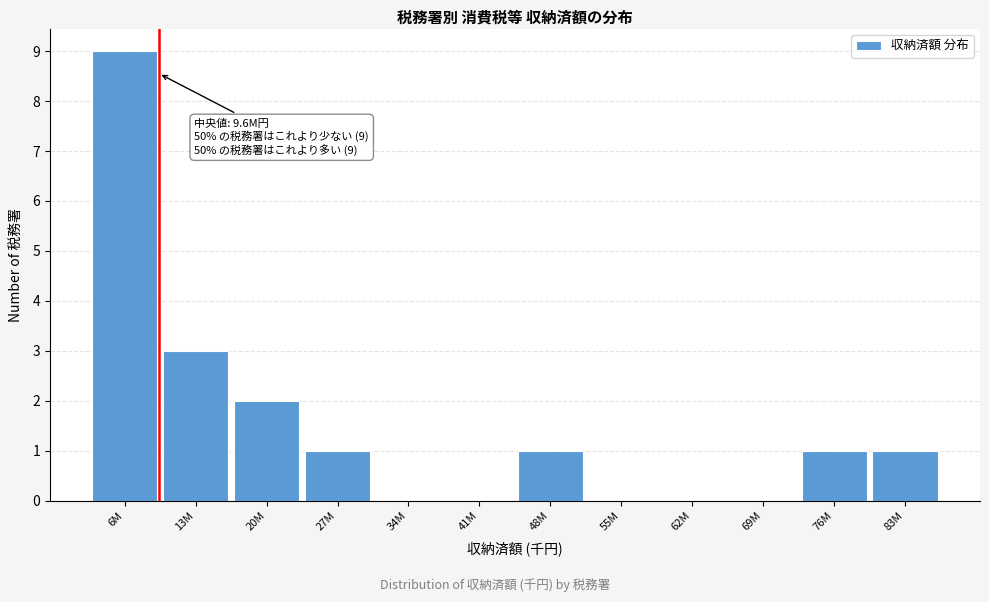

Reading left to right, extract all data points from this chart.

6M=9	13M=3	20M=2	27M=1	34M=0	41M=0	48M=1	55M=0	62M=0	69M=0	76M=1	83M=1